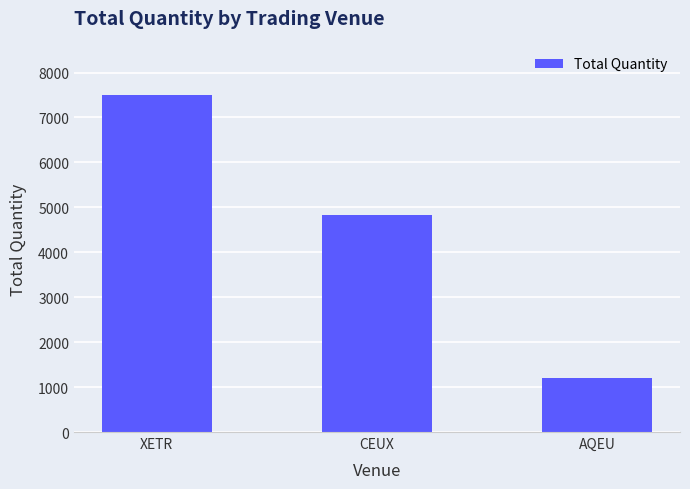

What is the value of the 3rd bar from the left?

1203